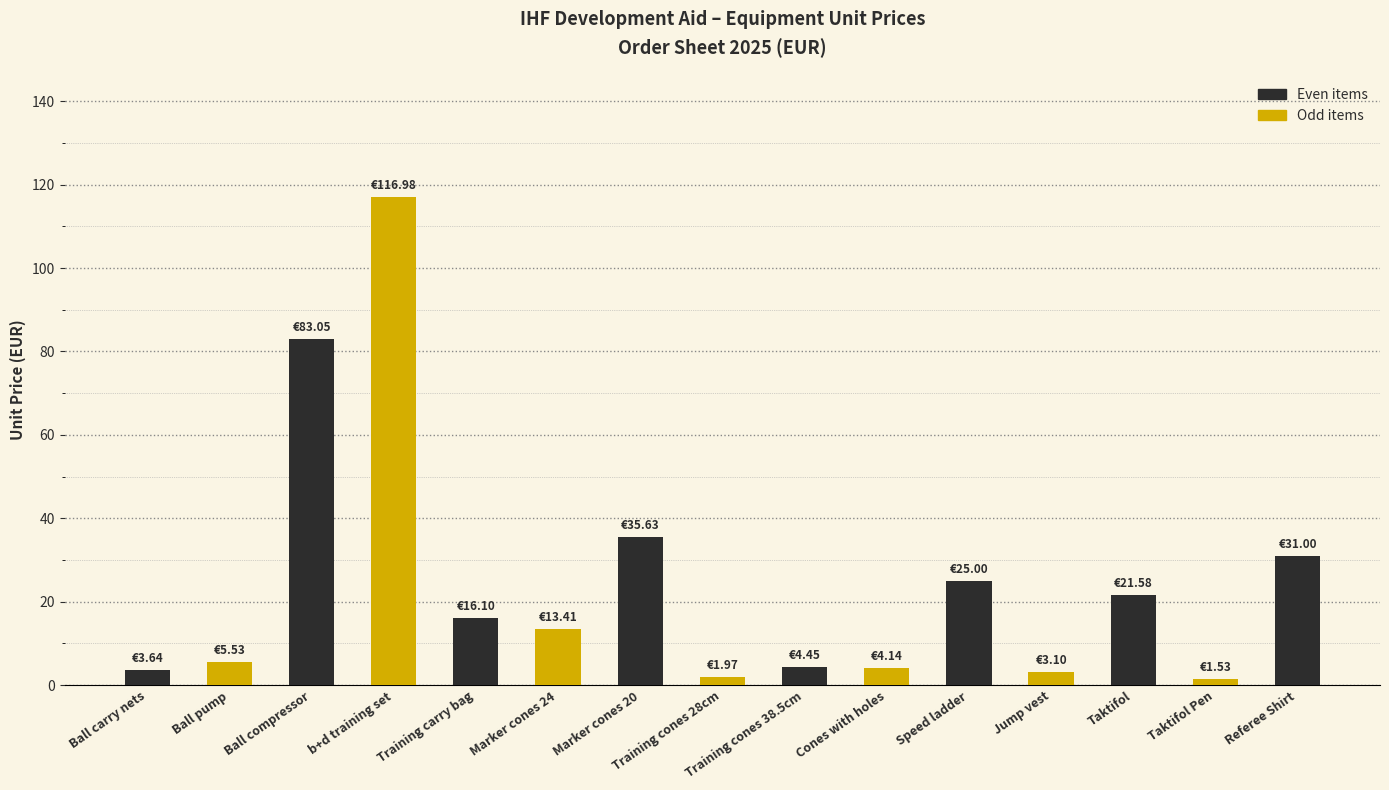

Approximately how many times larger is the value at Jump vest compared to Cones with holes?

0.7